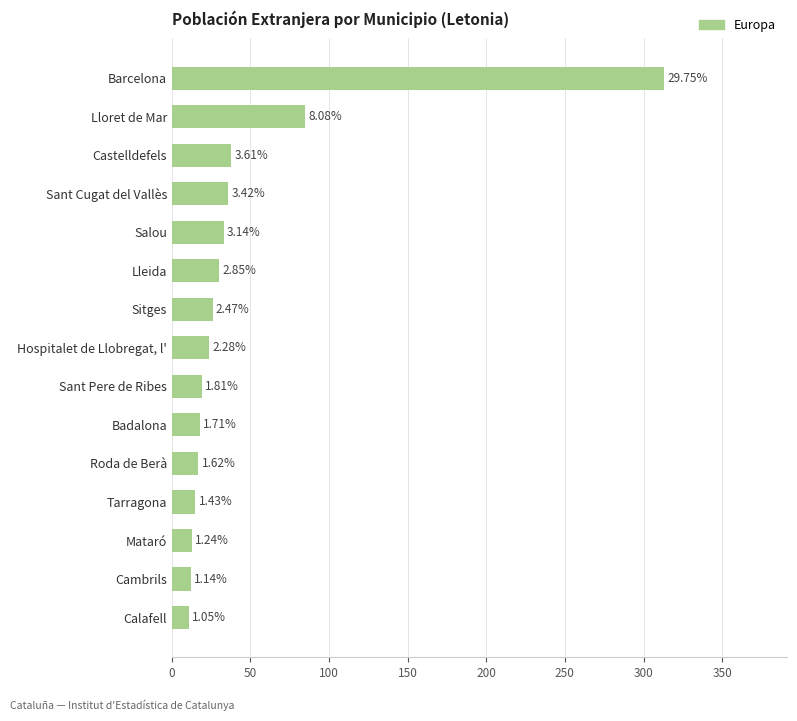

How many bars are there in total?

15